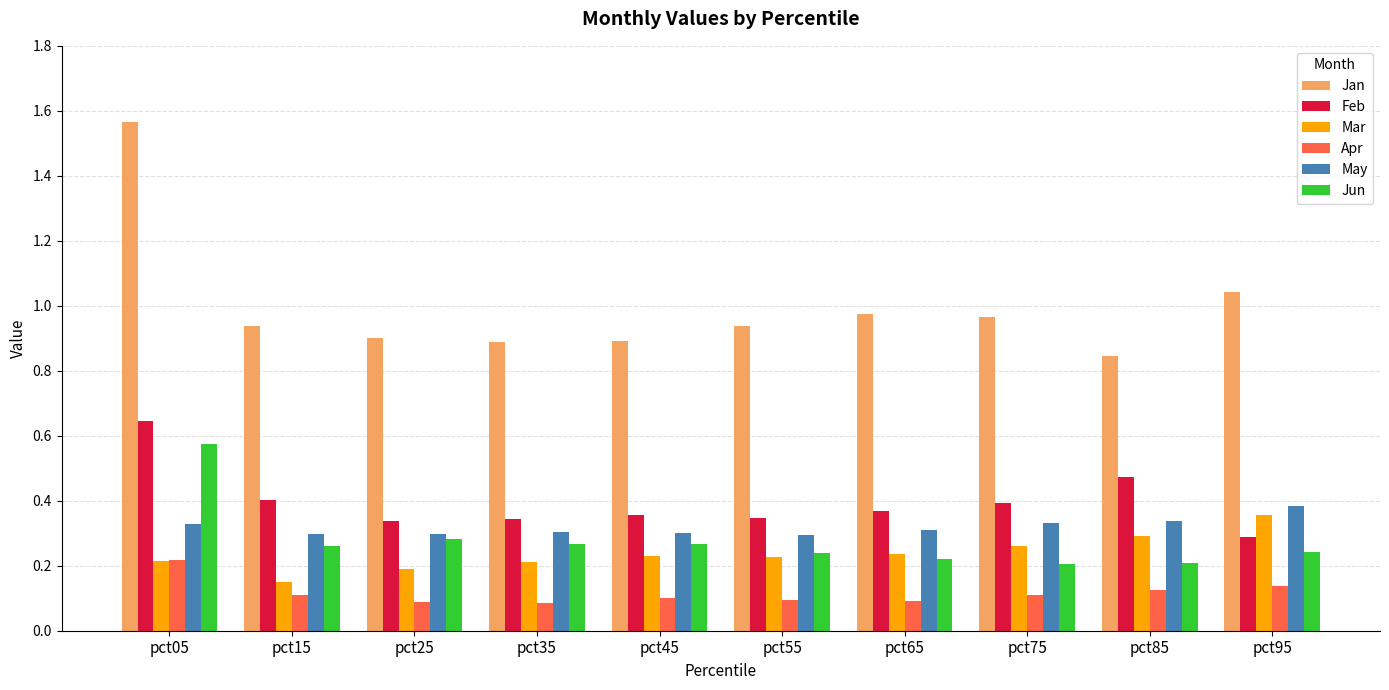

What is the difference between the highest and lowest values at pct85?

0.7